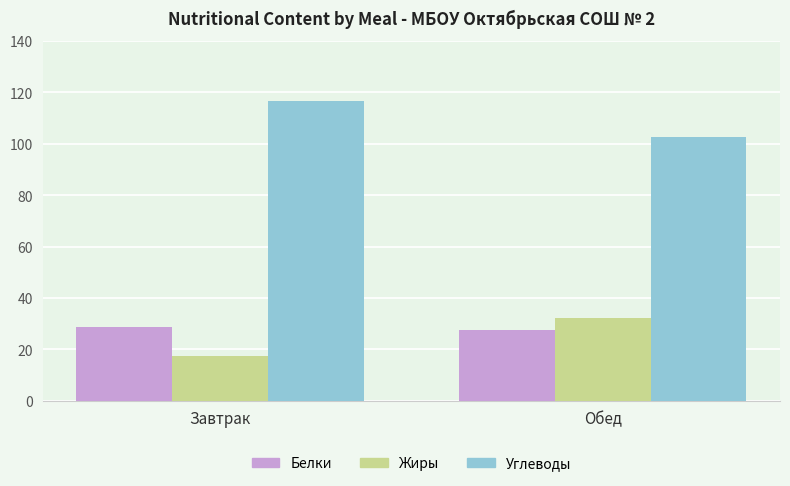

How many groups of bars are there?

2